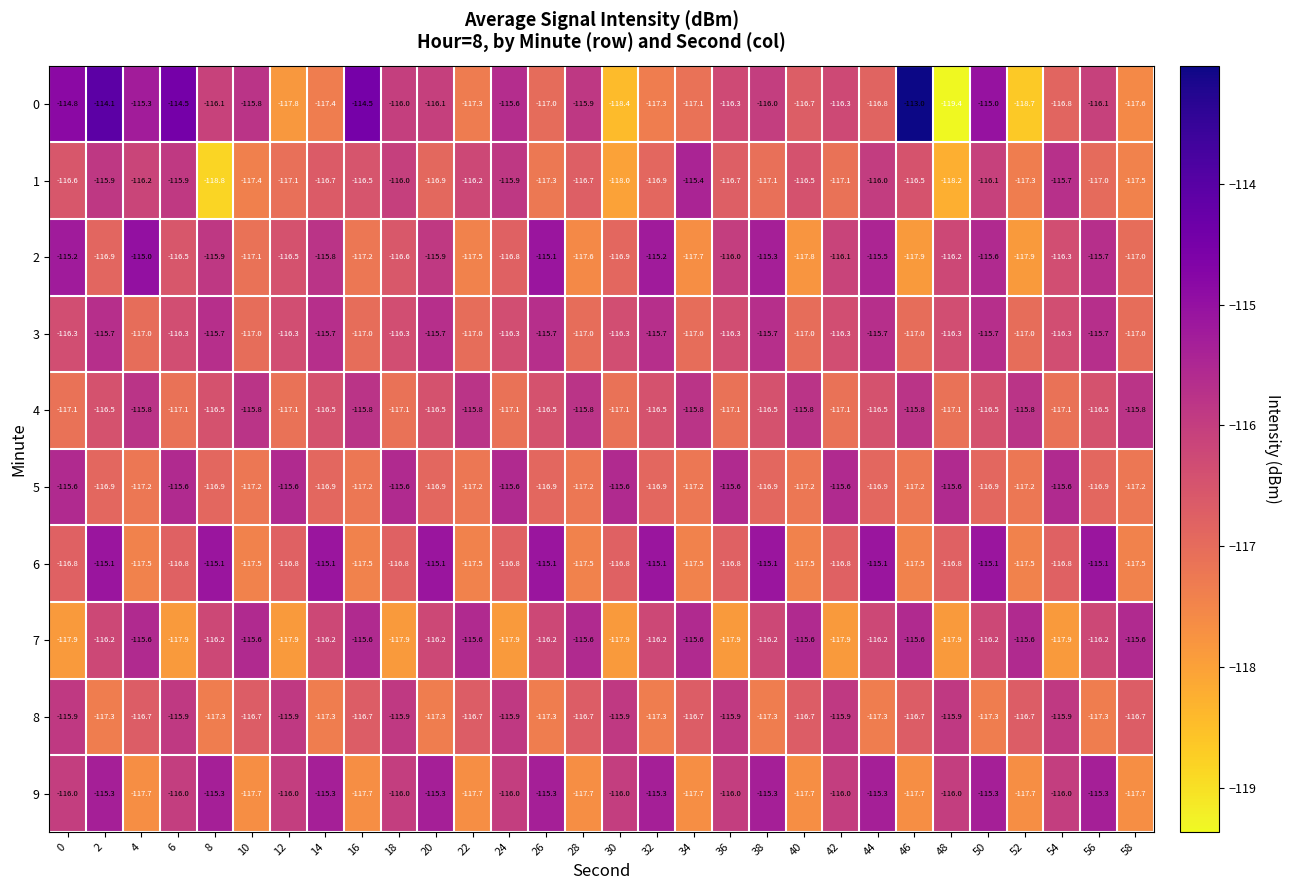

Is the value of 1 at 12 greater than the value of 4 at 4?

No